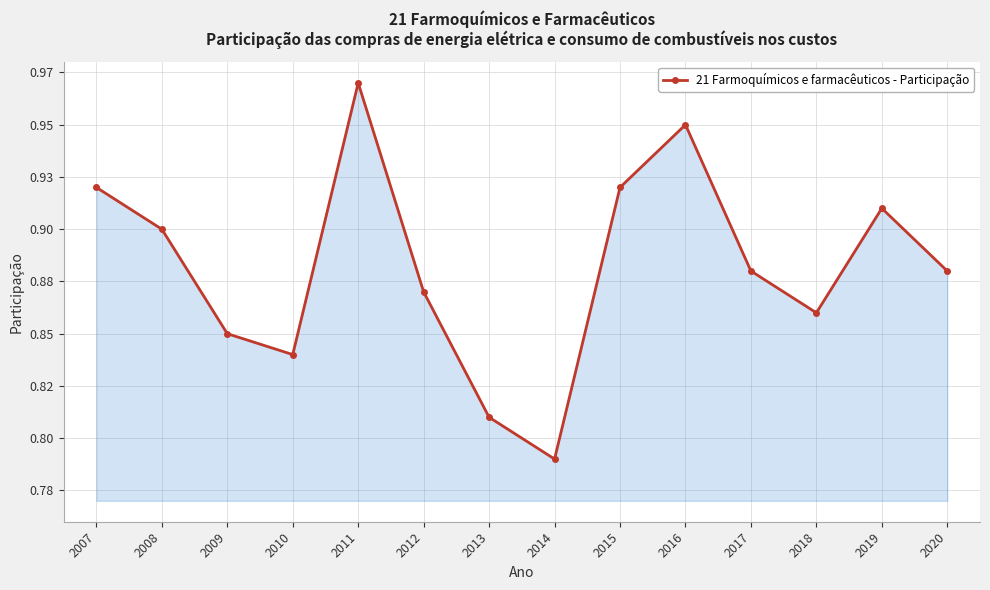

Is this an area chart (filled region under the line)?

Yes